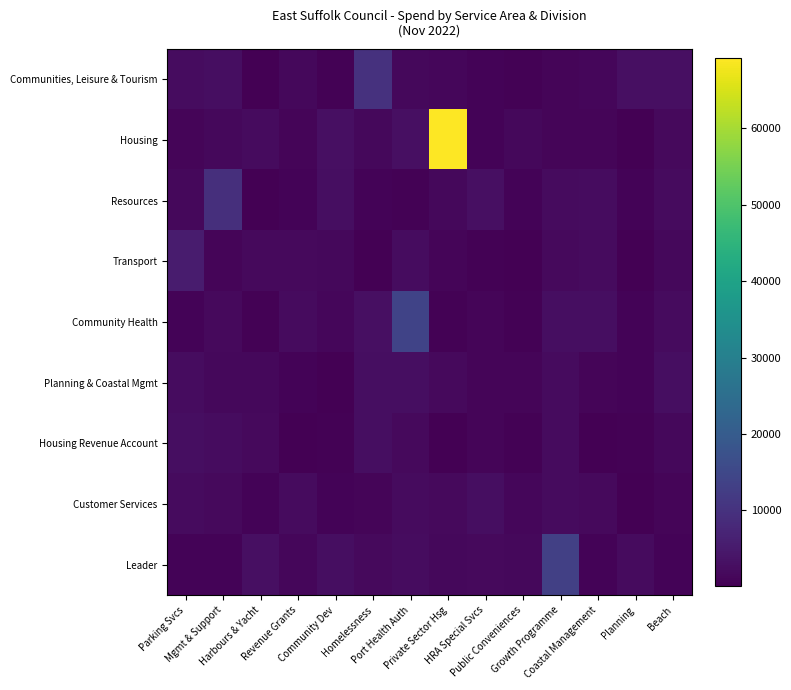

Reading left to right, transcribe all the data shown in this chart.

Communities, Leisure & Tourism: Parking Svcs=2472.2	Mgmt & Support=2596.1	Harbours & Yacht=120.2	Revenue Grants=1523.3	Community Dev=578.0	Homelessness=9898.4	Port Health Auth=1581.2	Private Sector Hsg=1310.5	HRA Special Svcs=744.1	Public Conveniences=447.6	Growth Programme=1079.1	Coastal Management=1360.0	Planning=2834.4	Beach=3031.2
Housing: Parking Svcs=1037.3	Mgmt & Support=1604.5	Harbours & Yacht=2138.8	Revenue Grants=1154.5	Community Dev=2918.2	Homelessness=1645.6	Port Health Auth=2891.1	Private Sector Hsg=69172.7	HRA Special Svcs=830.2	Public Conveniences=1542.0	Growth Programme=972.5	Coastal Management=926.0	Planning=207.0	Beach=1867.7
Resources: Parking Svcs=1557.8	Mgmt & Support=9317.2	Harbours & Yacht=249.3	Revenue Grants=908.1	Community Dev=2734.0	Homelessness=794.7	Port Health Auth=520.2	Private Sector Hsg=1519.4	HRA Special Svcs=2958.4	Public Conveniences=802.0	Growth Programme=2049.2	Coastal Management=2308.7	Planning=789.1	Beach=2211.8
Transport: Parking Svcs=5411.0	Mgmt & Support=1166.6	Harbours & Yacht=1933.7	Revenue Grants=1937.2	Community Dev=1653.7	Homelessness=361.8	Port Health Auth=2522.4	Private Sector Hsg=1030.3	HRA Special Svcs=640.9	Public Conveniences=218.2	Growth Programme=1813.6	Coastal Management=2064.9	Planning=148.1	Beach=1585.1
Community Health: Parking Svcs=756.8	Mgmt & Support=1971.0	Harbours & Yacht=605.7	Revenue Grants=2103.7	Community Dev=1221.5	Homelessness=2816.5	Port Health Auth=14053.8	Private Sector Hsg=498.8	HRA Special Svcs=1089.1	Public Conveniences=429.1	Growth Programme=2781.6	Coastal Management=2644.3	Planning=848.0	Beach=2014.0
Planning & Coastal Mgmt: Parking Svcs=2469.9	Mgmt & Support=1710.1	Harbours & Yacht=1636.0	Revenue Grants=801.4	Community Dev=370.0	Homelessness=2701.9	Port Health Auth=2711.2	Private Sector Hsg=1936.0	HRA Special Svcs=1083.2	Public Conveniences=1112.7	Growth Programme=2205.3	Coastal Management=1186.6	Planning=806.5	Beach=2701.6
Housing Revenue Account: Parking Svcs=2672.6	Mgmt & Support=2361.6	Harbours & Yacht=1961.9	Revenue Grants=344.0	Community Dev=568.7	Homelessness=2705.8	Port Health Auth=1858.6	Private Sector Hsg=126.7	HRA Special Svcs=1140.0	Public Conveniences=394.3	Growth Programme=2024.2	Coastal Management=114.7	Planning=566.3	Beach=1691.3
Customer Services: Parking Svcs=2106.5	Mgmt & Support=1990.7	Harbours & Yacht=750.4	Revenue Grants=2165.3	Community Dev=788.0	Homelessness=1043.7	Port Health Auth=2264.8	Private Sector Hsg=1983.9	HRA Special Svcs=2562.7	Public Conveniences=1237.6	Growth Programme=2007.1	Coastal Management=1748.1	Planning=371.7	Beach=1166.4
Leader: Parking Svcs=869.1	Mgmt & Support=807.6	Harbours & Yacht=2921.7	Revenue Grants=1240.0	Community Dev=2686.9	Homelessness=1930.3	Port Health Auth=2405.0	Private Sector Hsg=1557.6	HRA Special Svcs=1773.0	Public Conveniences=1528.3	Growth Programme=13230.9	Coastal Management=666.2	Planning=2195.1	Beach=914.2